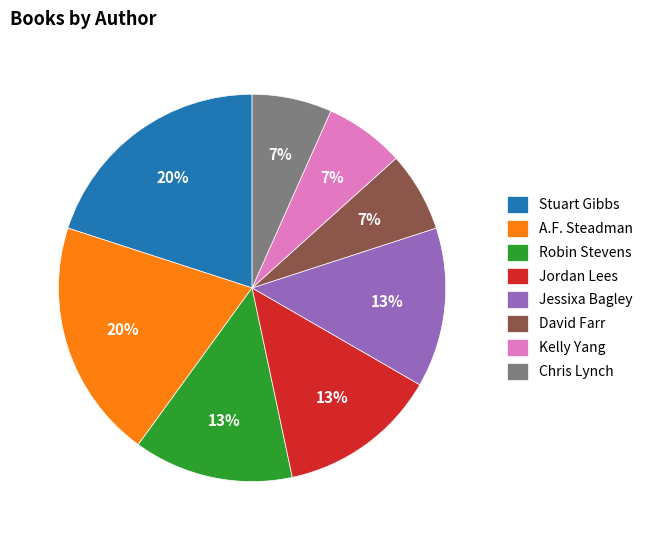

Is it true that Kelly Yang is 7% of the pie?

True